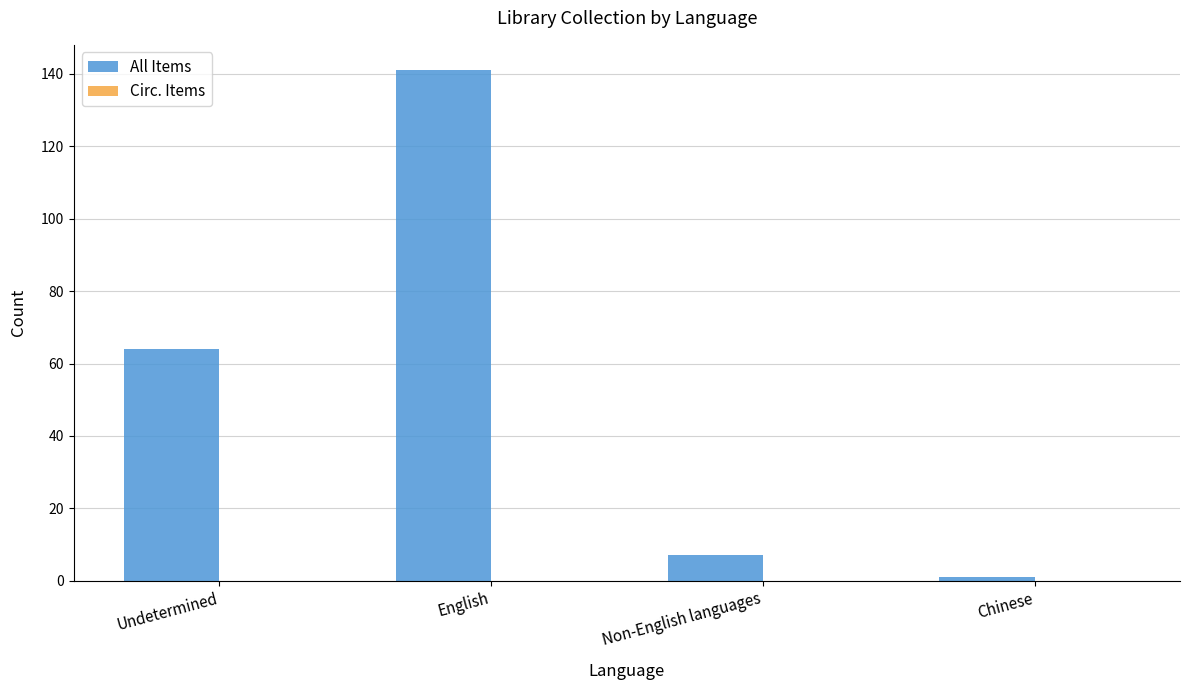

Reading left to right, transcribe all the data shown in this chart.

64	141	7	1